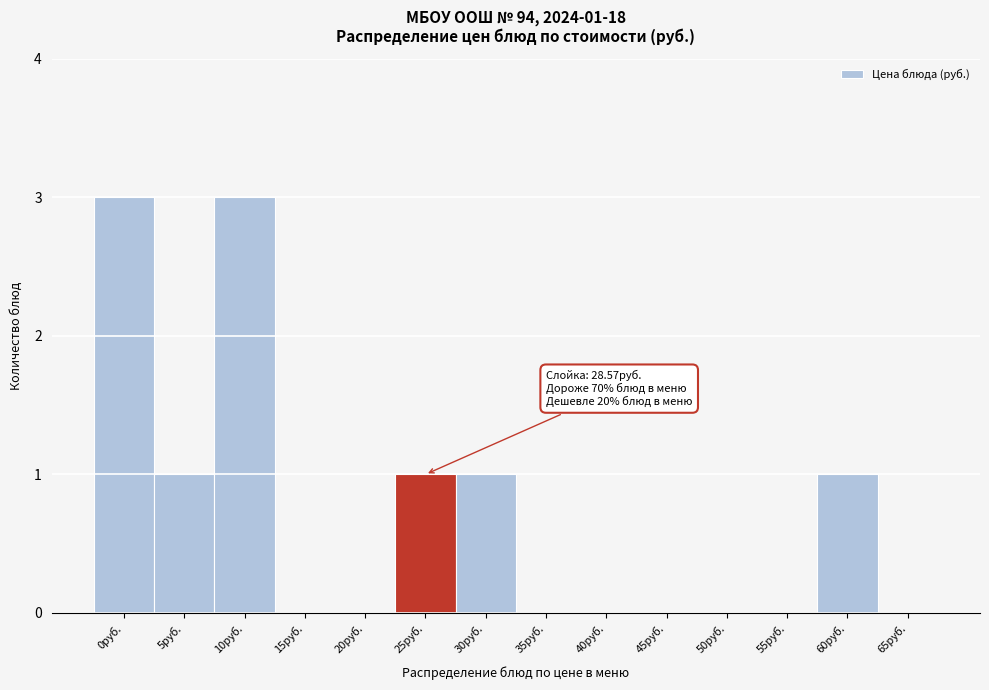

Reading left to right, extract all data points from this chart.

0руб.=3	5руб.=1	10руб.=3	15руб.=0	20руб.=0	25руб.=1	30руб.=1	35руб.=0	40руб.=0	45руб.=0	50руб.=0	55руб.=0	60руб.=1	65руб.=0